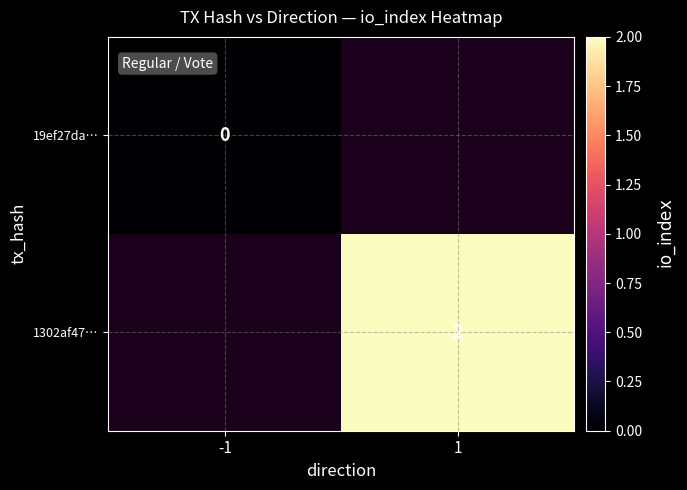

Is the value of 19ef27da… at -1 greater than the value of 1302af47… at 1?

No